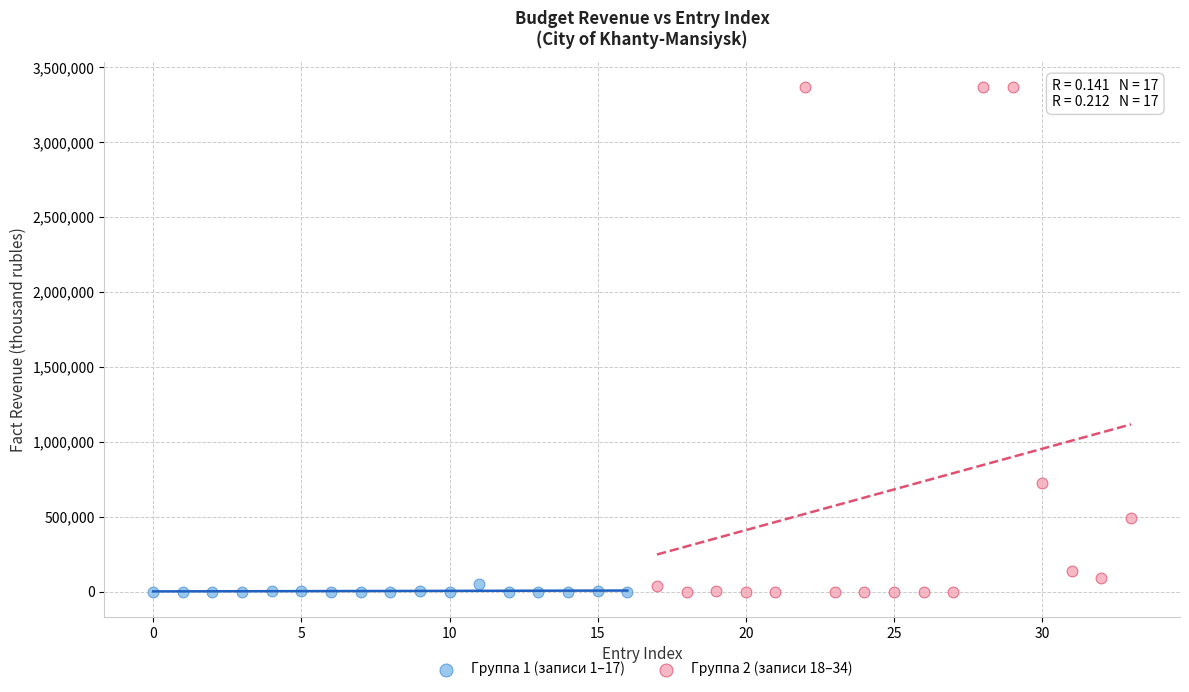

Which series contains the highest Y value?

Группа 2 (записи 18–34)